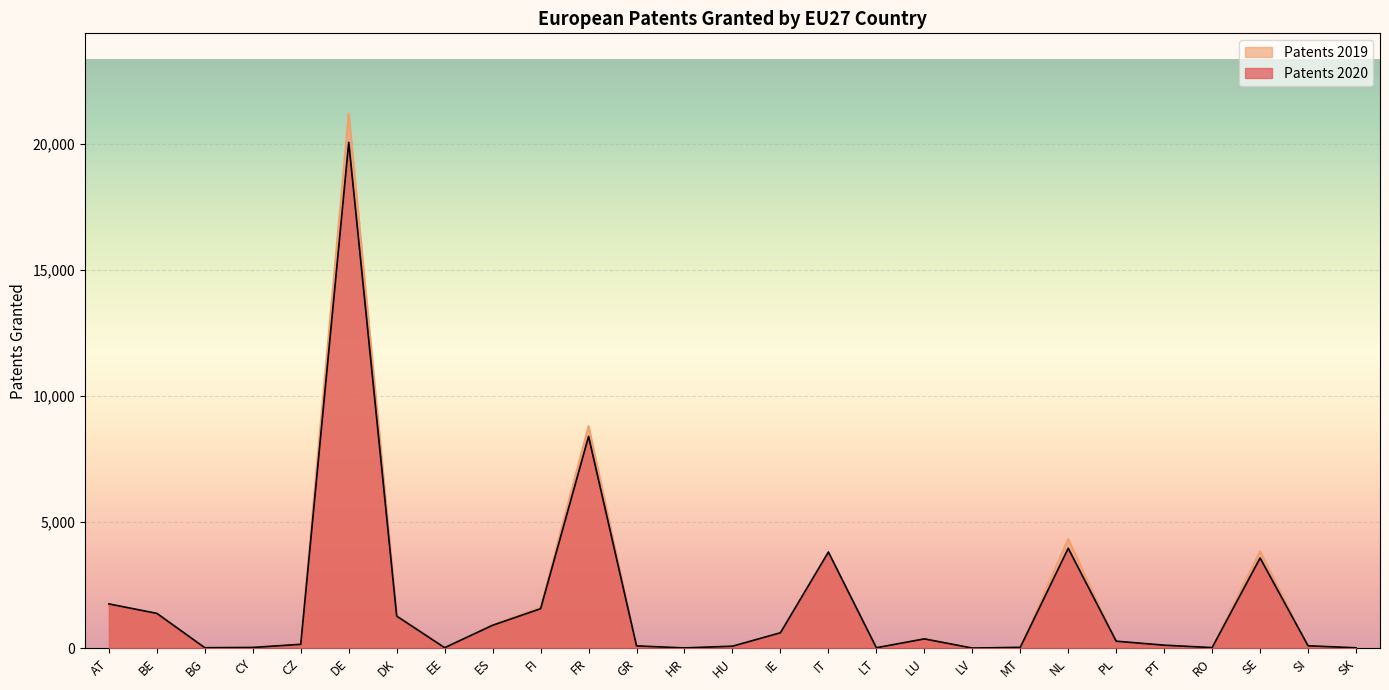

What is the difference between the highest and lowest values at SE?

261